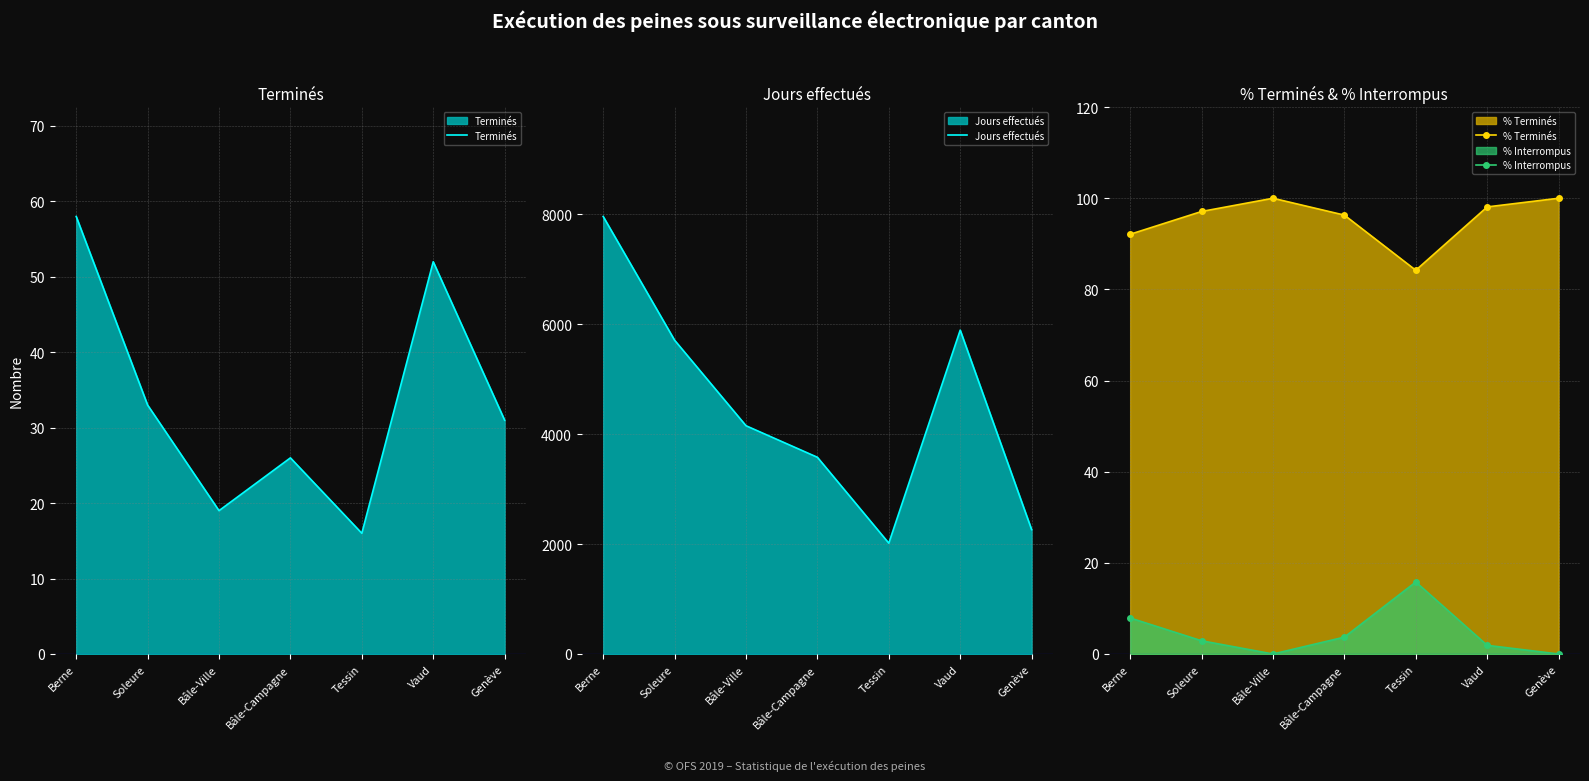

At which label is Jours effectués closest to 4985?

Soleure